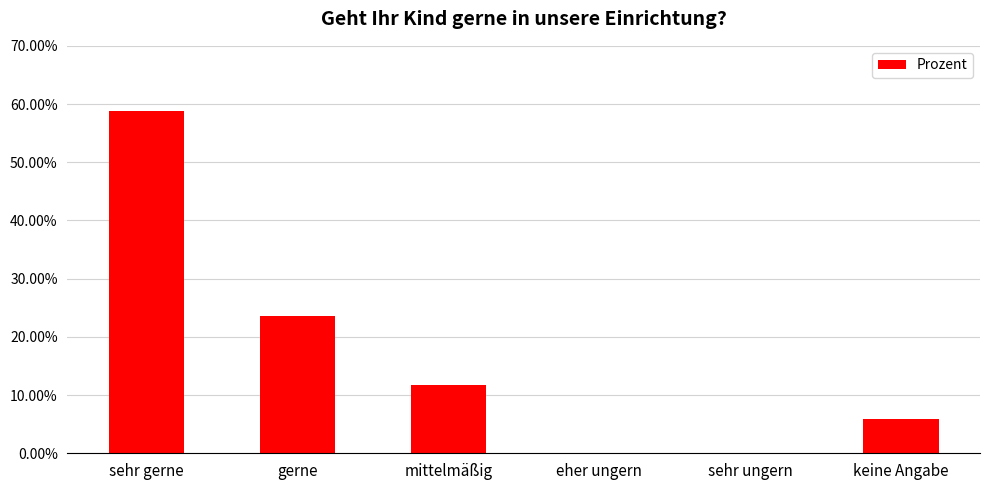

What is the value of the 6th bar from the left?

0.1